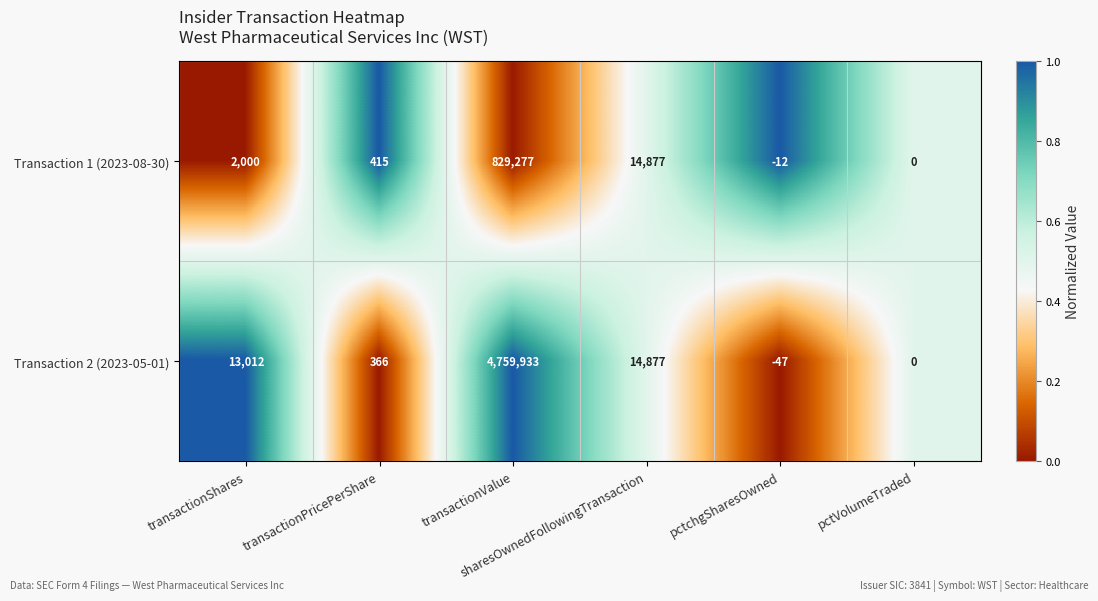

What is the difference between the maximum and minimum values in the Transaction 1 (2023-08-30) series?

829289